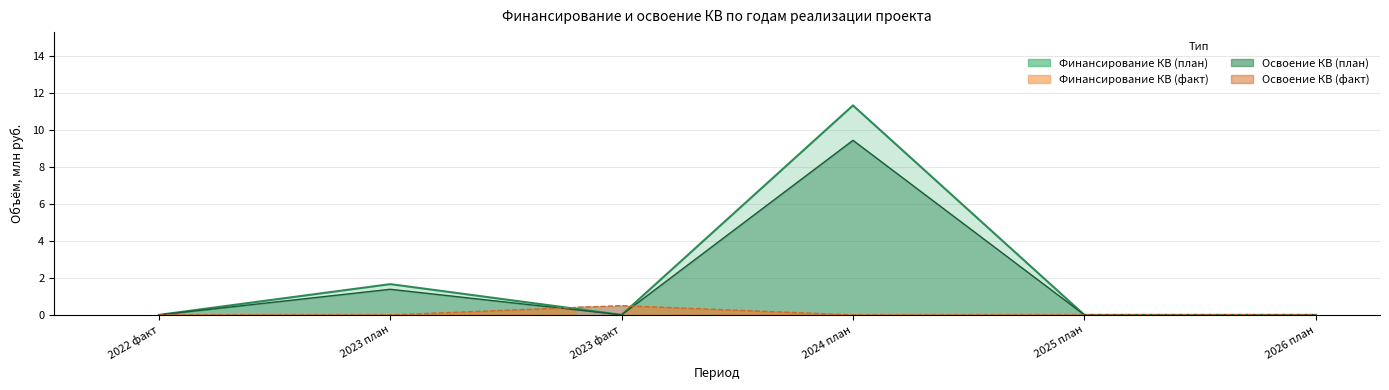

Which category has the lowest value across all series?

2022 факт